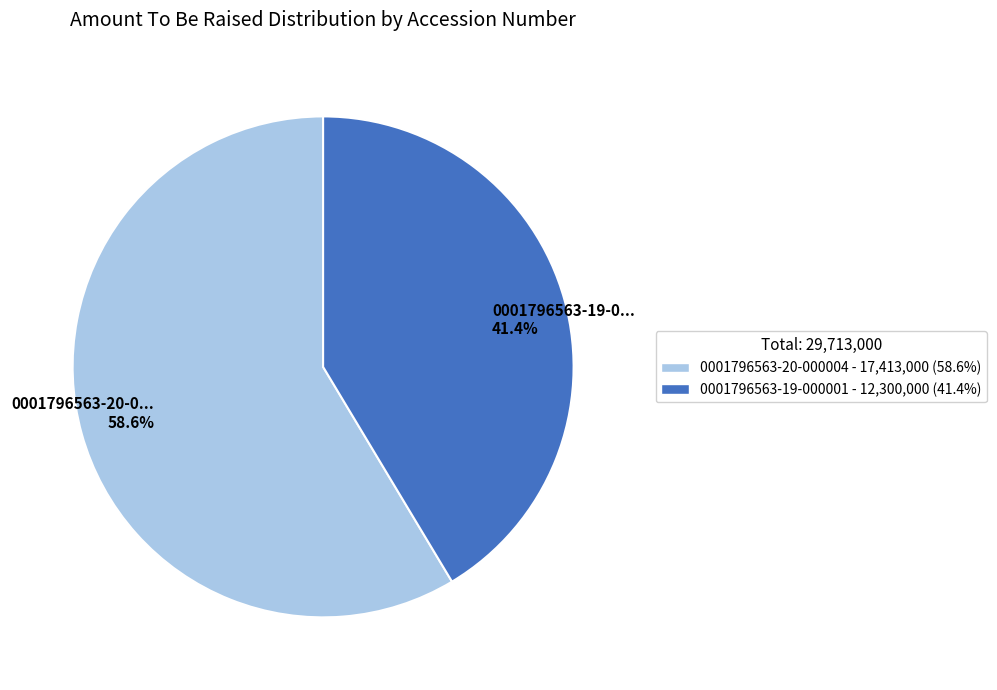

Is there any slice that represents more than half of the pie?

Yes